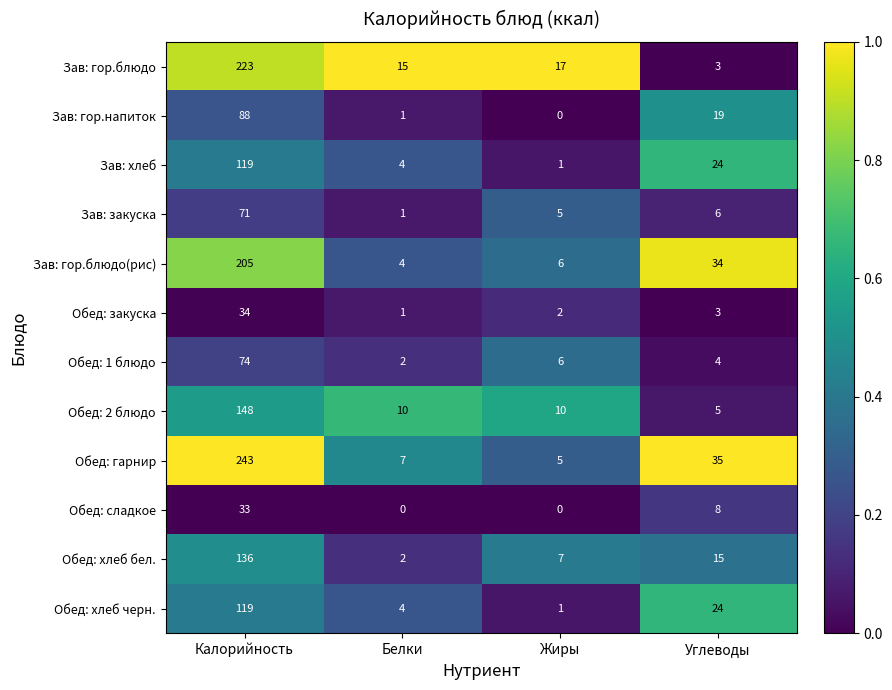

Which series has the largest total across all categories?

Обед: гарнир